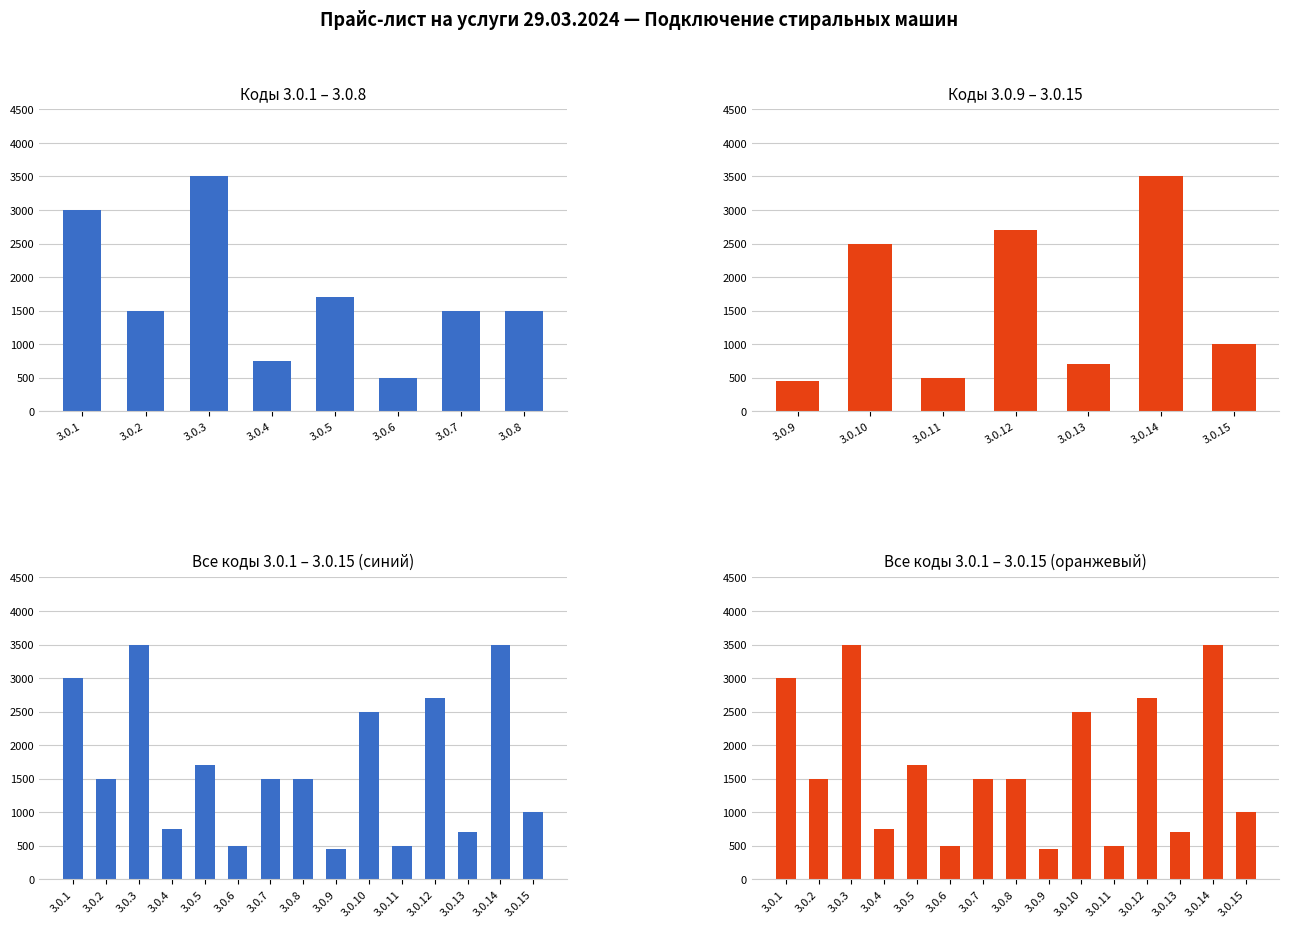

The chart shows a value of 500 at 3.0.6. True or false?

True